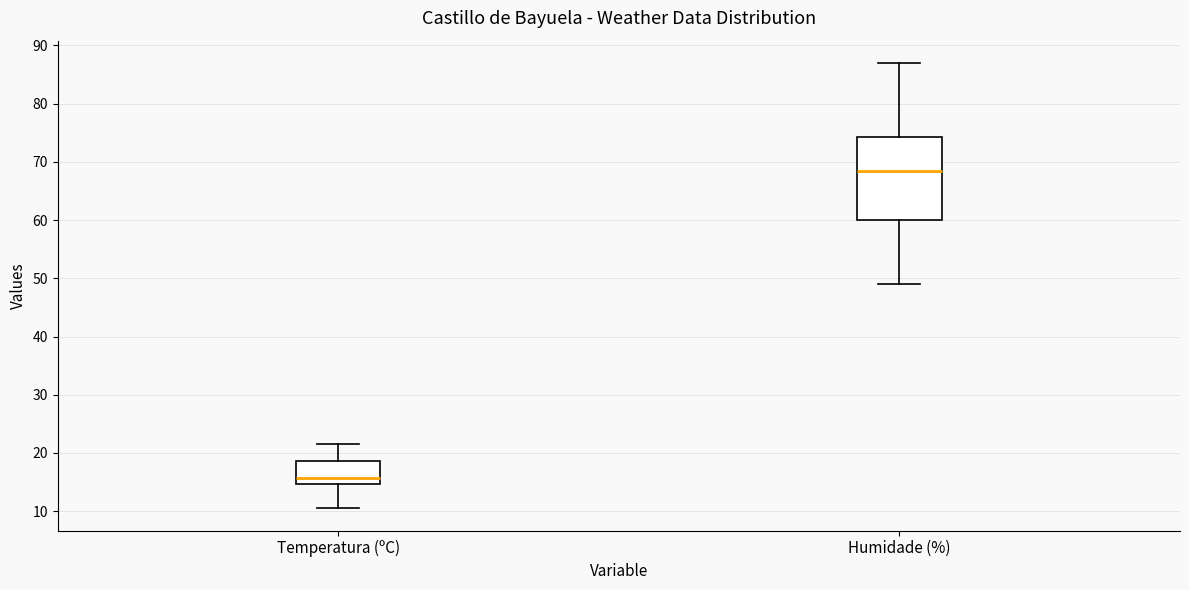

Reading left to right, read every box against the y-axis: the position of its median line, the range the box covers, and the ends of its whiskers. The values are not printed on the chart, so give them approximately, as read against the axis.

Temperatura (ºC): median 16, box 15 to 19, whiskers 11 to 22
Humidade (%): median 69, box 60 to 74, whiskers 49 to 87